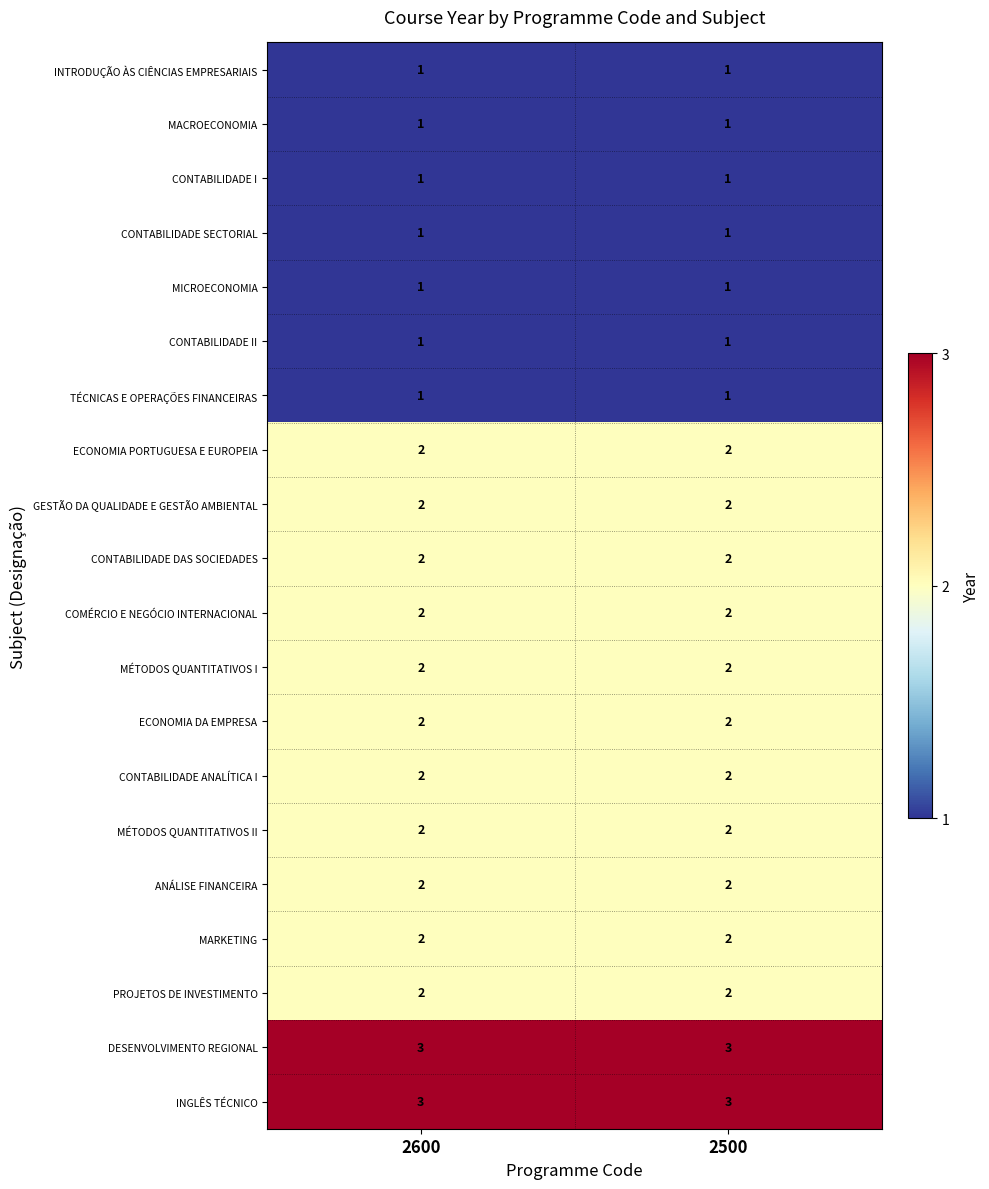

The MACROECONOMIA series shows 1 at 2600. True or false?

True